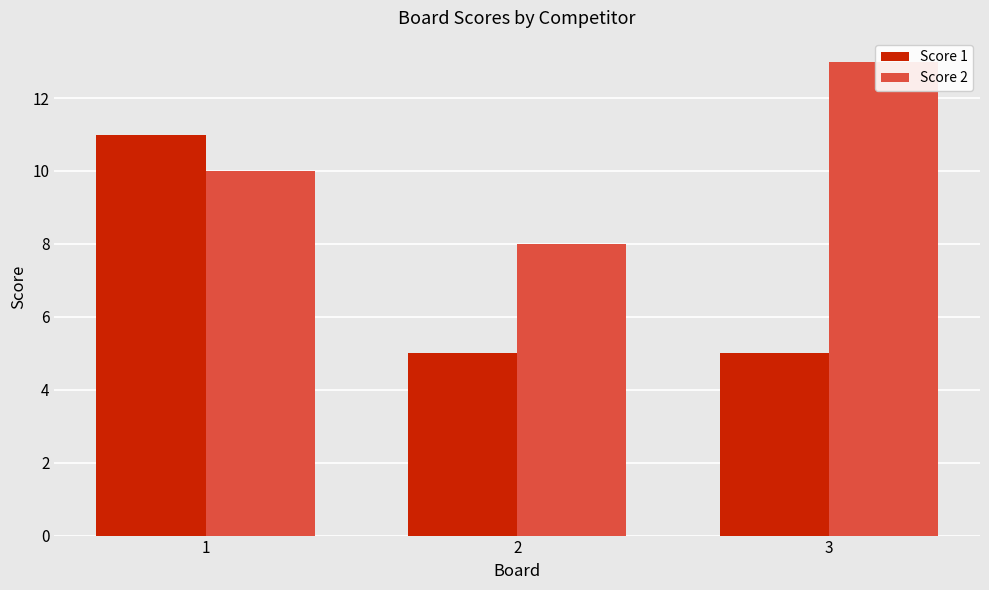

Reading right to left, extract all data points from this chart.

Score 1: 5	5	11
Score 2: 13	8	10